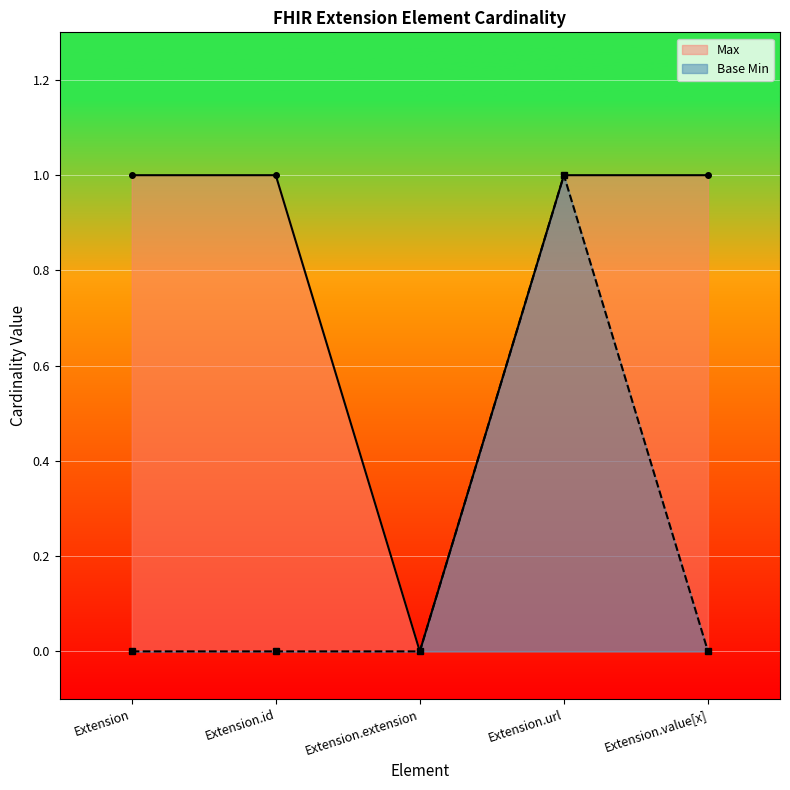

How many lines are shown in the chart?

2